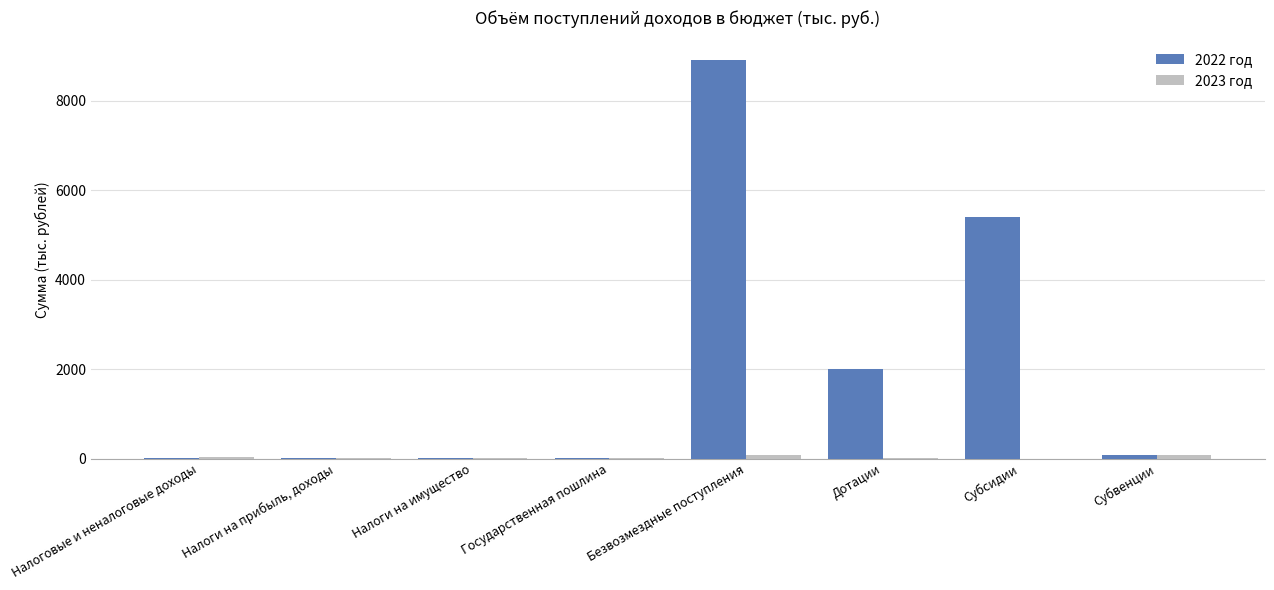

Which series has the largest total across all categories?

2022 год